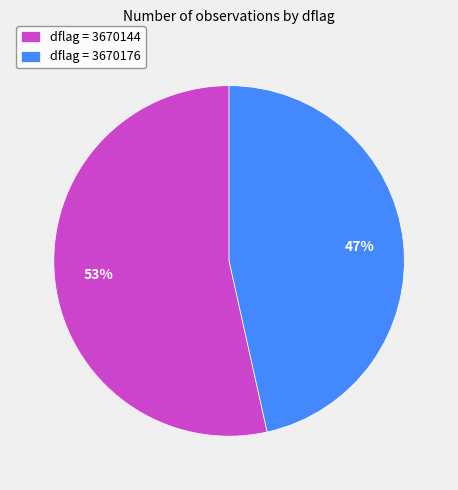

True or false: dflag = 3670176 accounts for 47% of the total.

True